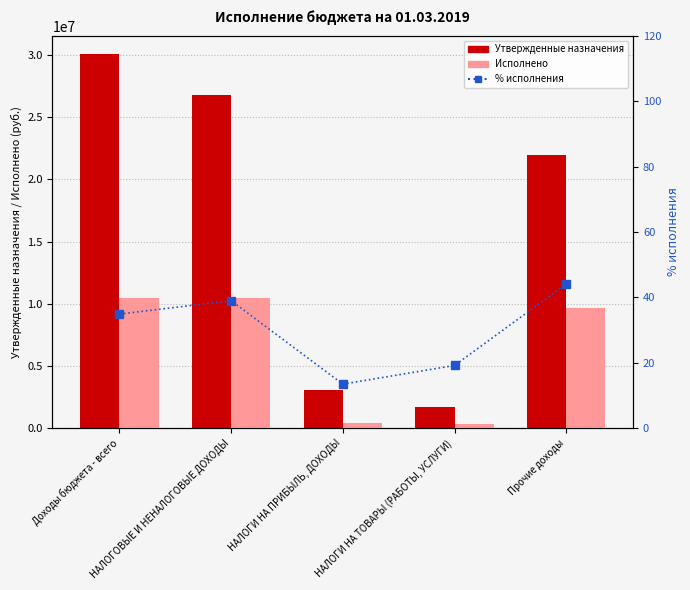

Rank the series by their maximum value, from lowest to highest.

% исполнения, Исполнено, Утвержденные бюджетные назначения